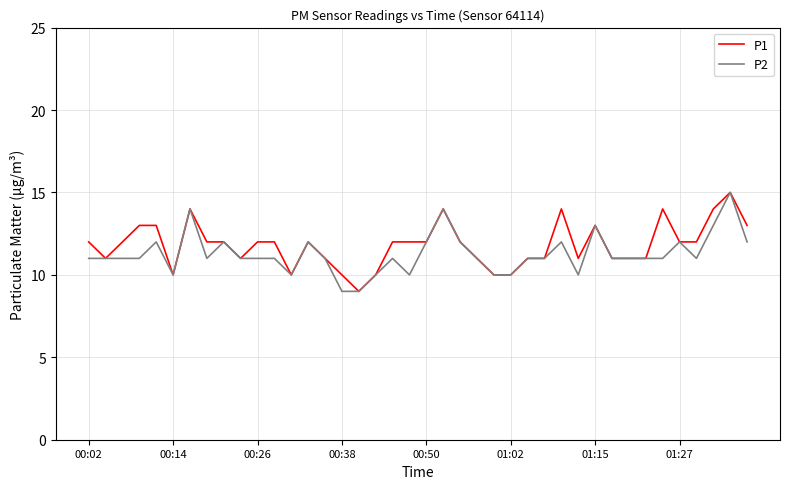

Is this an area chart (filled region under the line)?

No